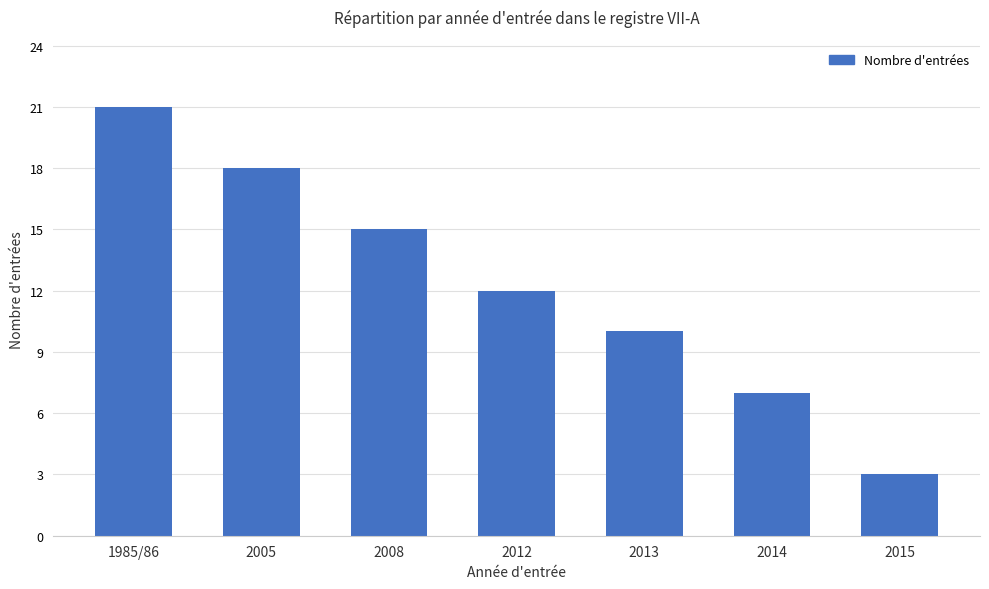

What is the average value?

12